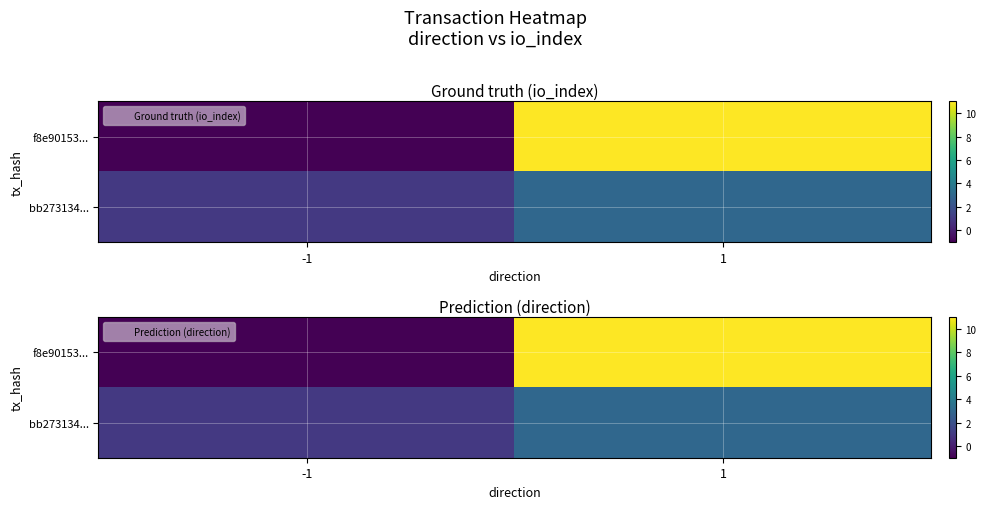

What is the total value across all series at 1?

14